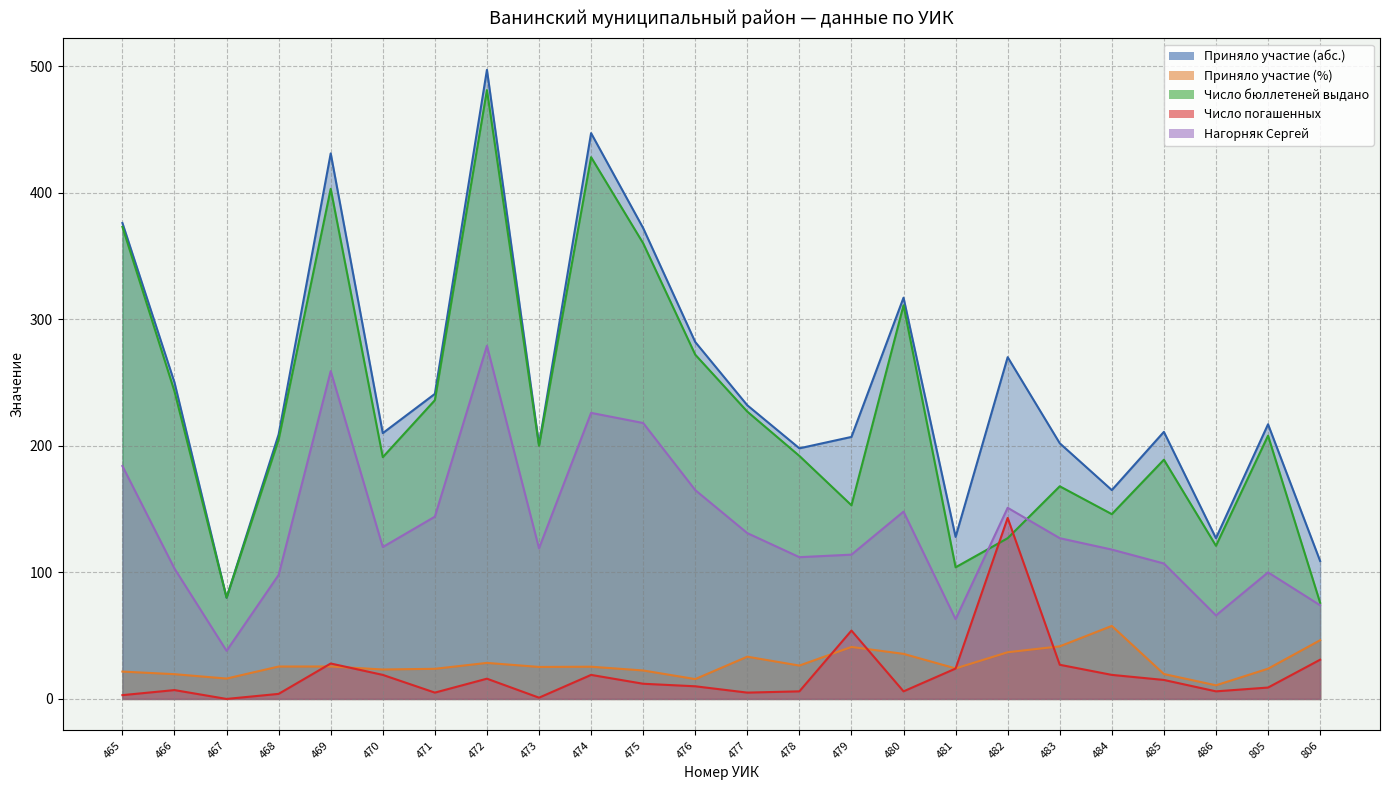

Count the number of categories in the chart.

24